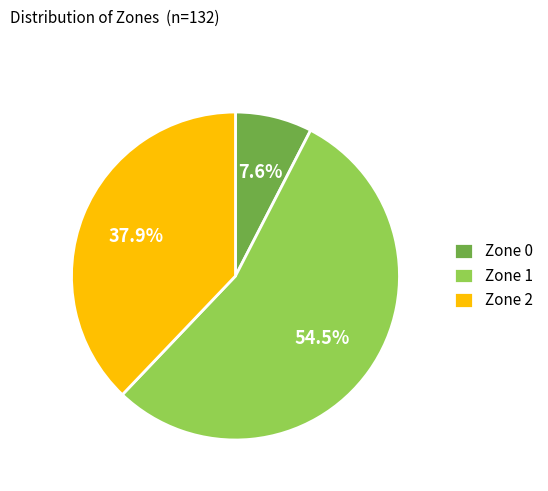

What is the ratio of the value at Zone 2 to the value at Zone 1?

0.7